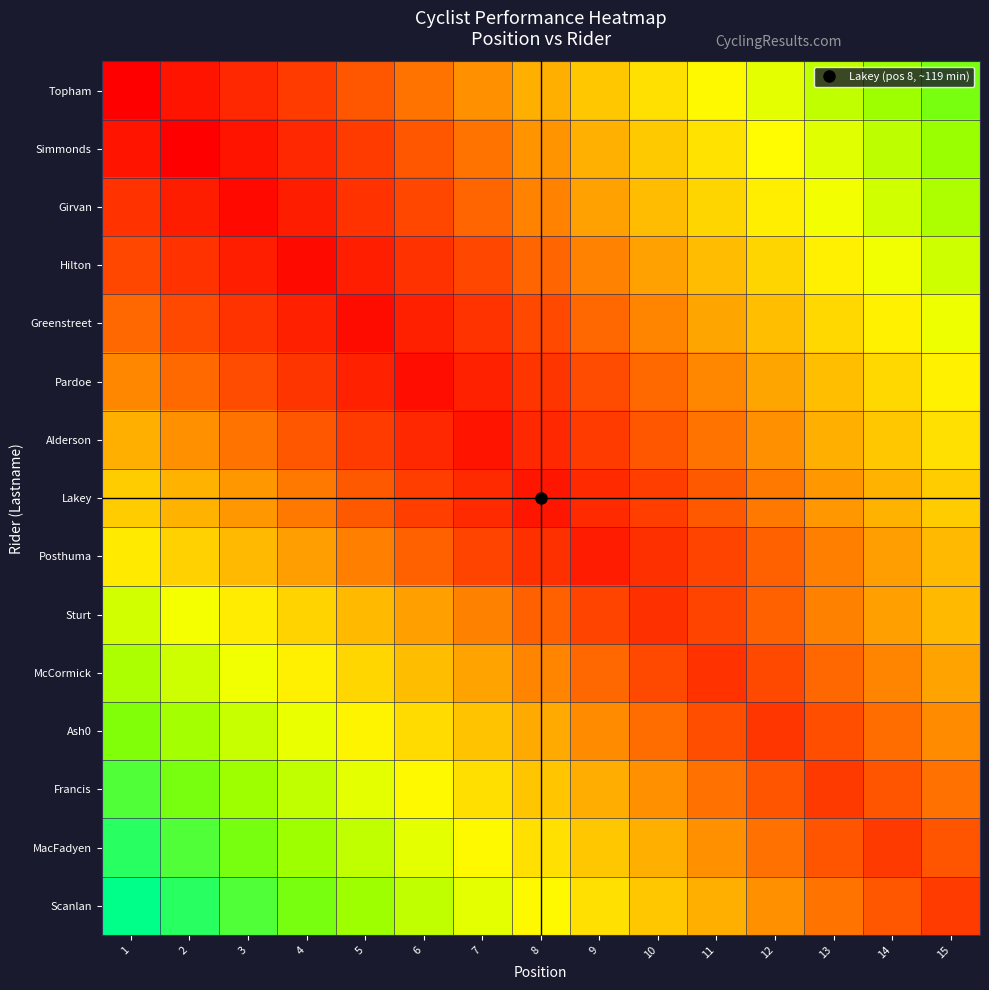

What is the difference between the highest and lowest values at 5?

61.8